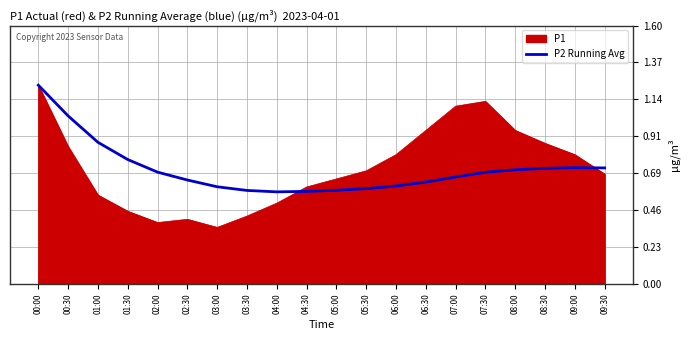

What position from the left is 04:30?

10